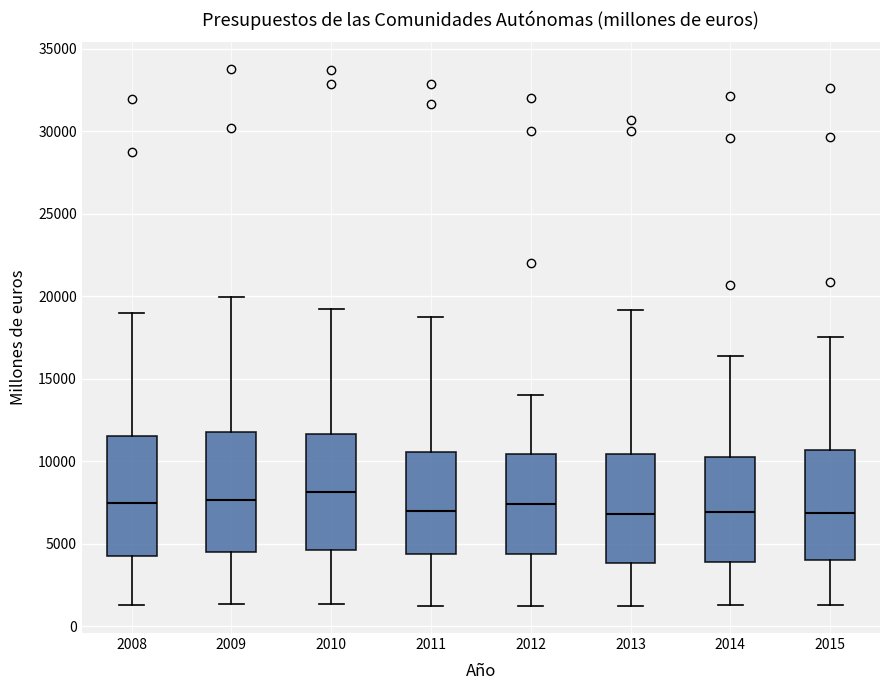

Where does the upper whisker of the box at x = 2009 end on the y-axis? The values are not printed on the chart, so give them approximately, as read against the axis.

20000